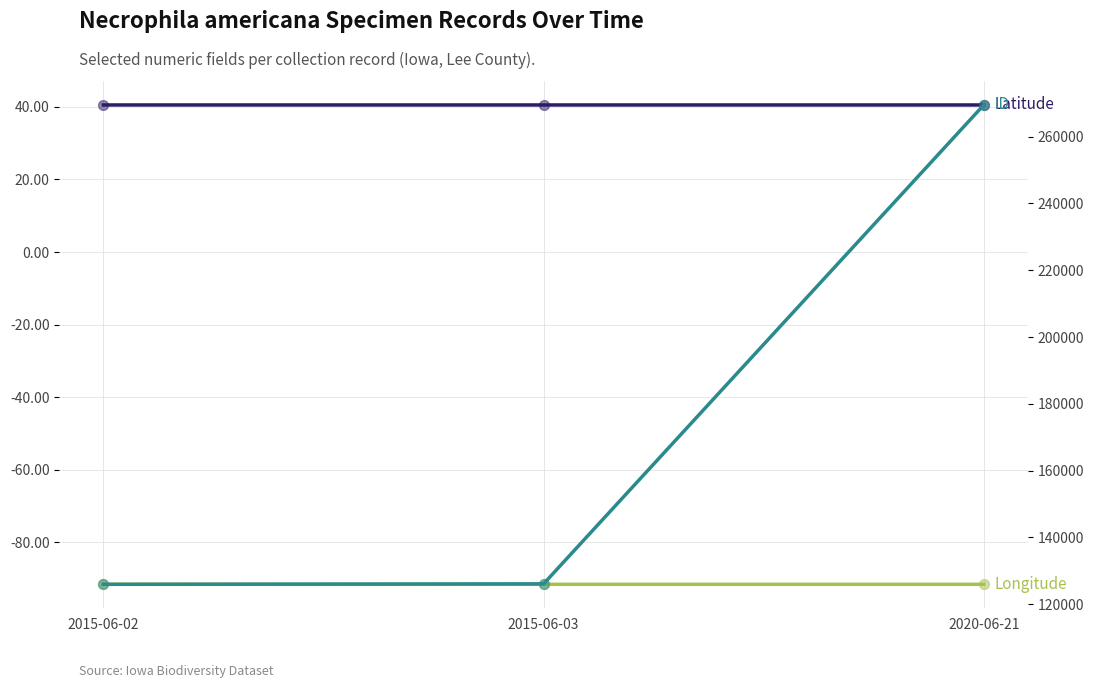

Is the value of ID at 2020-06-21 greater than the value of Longitude at 2015-06-02?

Yes